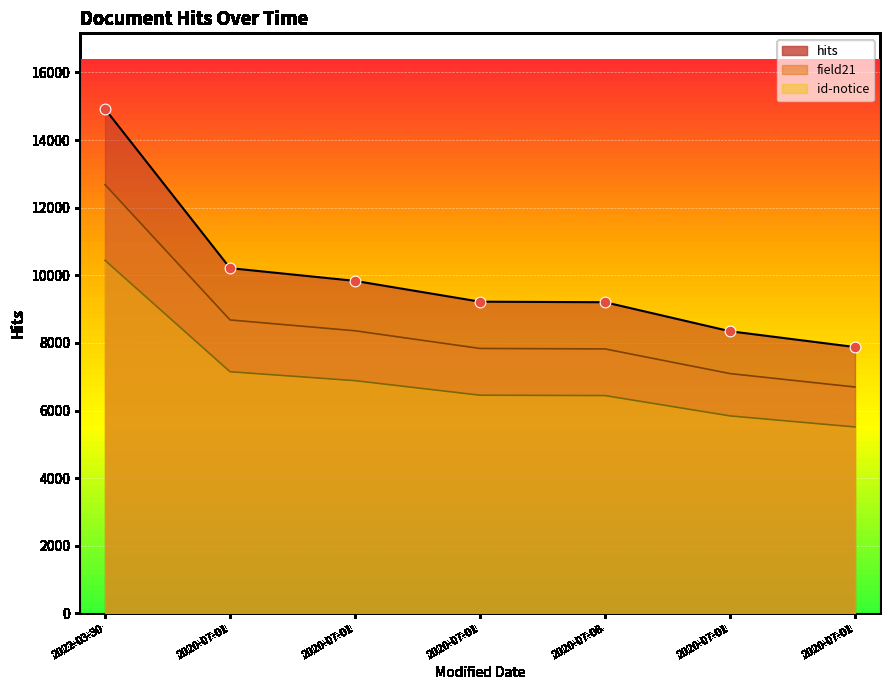

At how many categories does at least one series exceed 11834?

1